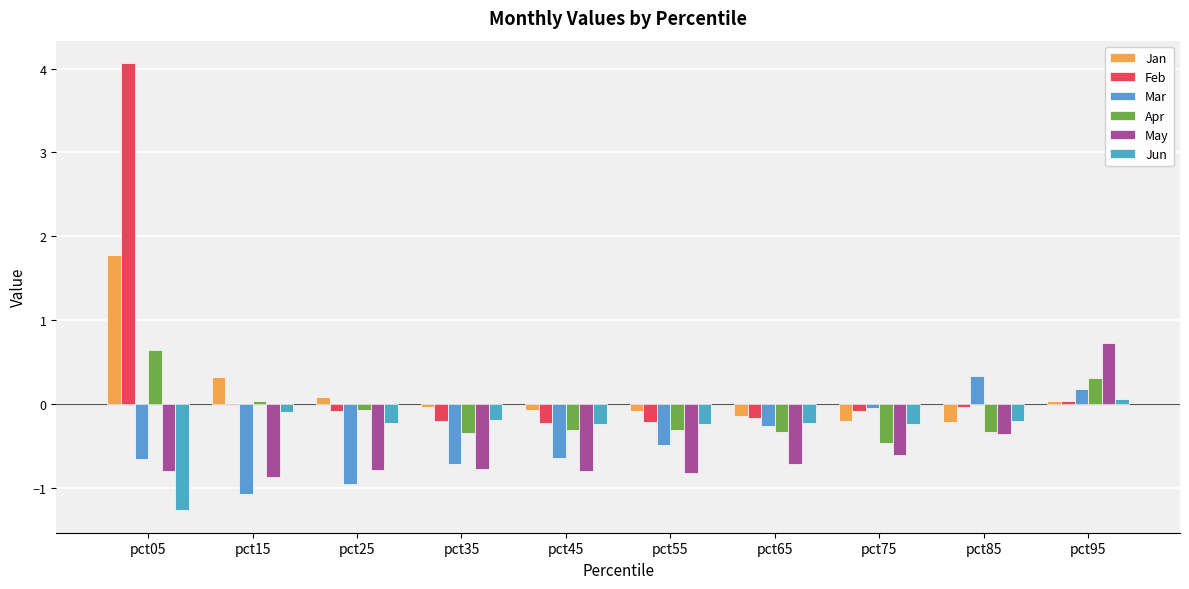

The Jun series shows -0.2 at pct85. True or false?

True